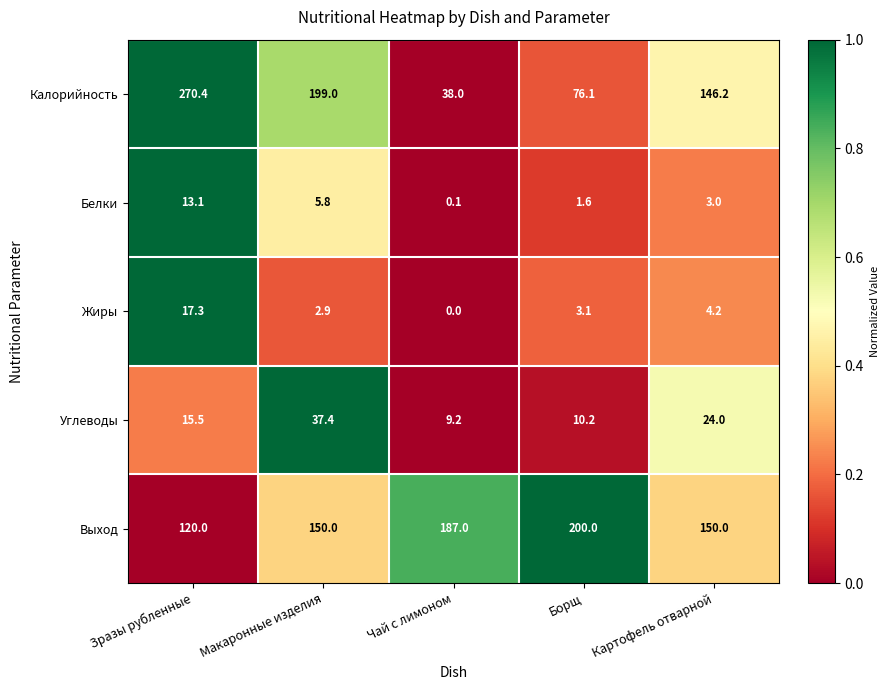

How many series are shown in this chart?

5